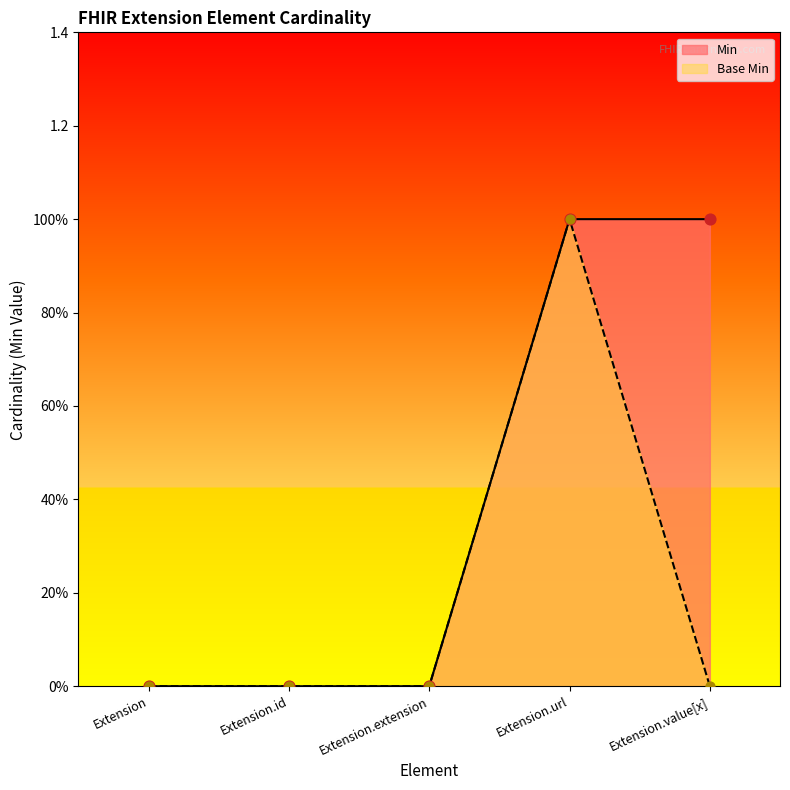

Is the value of Min at Extension greater than the value of Base Min at Extension.id?

No